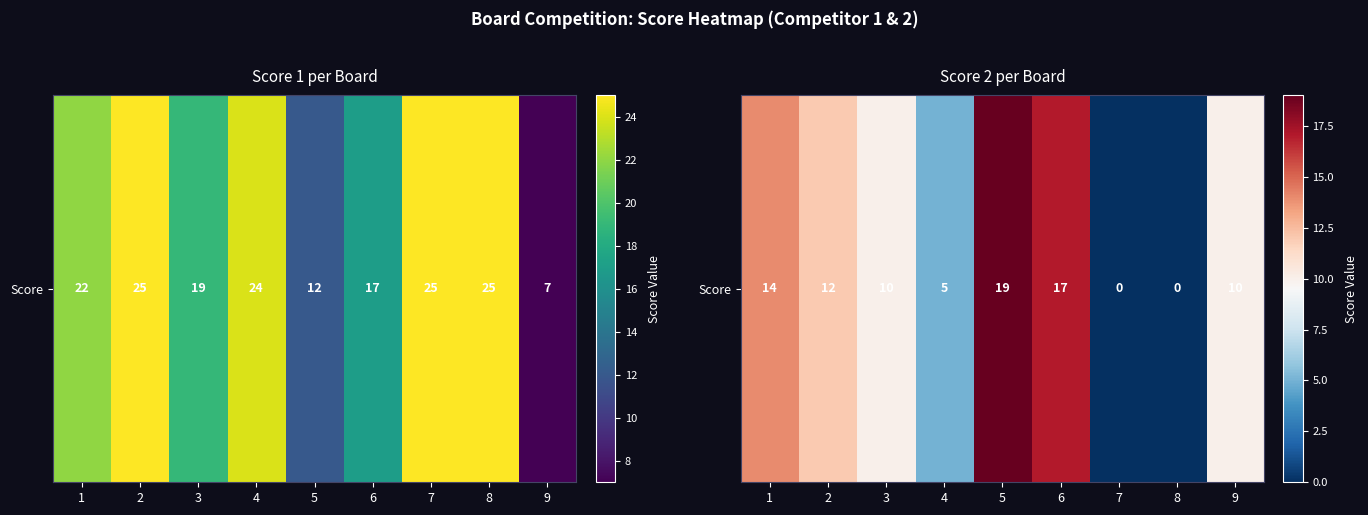

Which category has the highest value across all series?

5